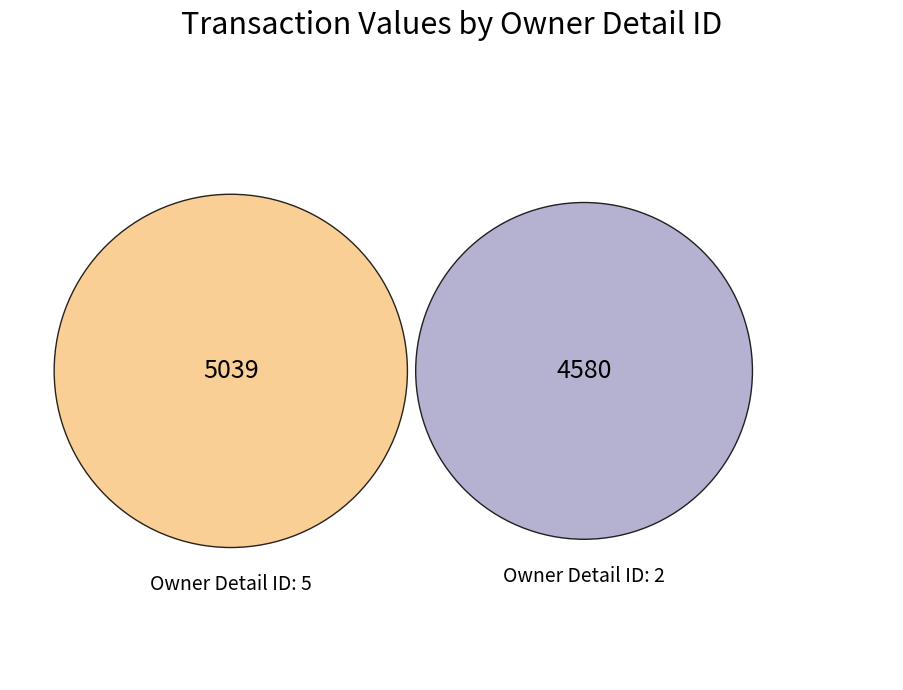

To the nearest percent, what is the combined percentage of 2 and 5?

100%